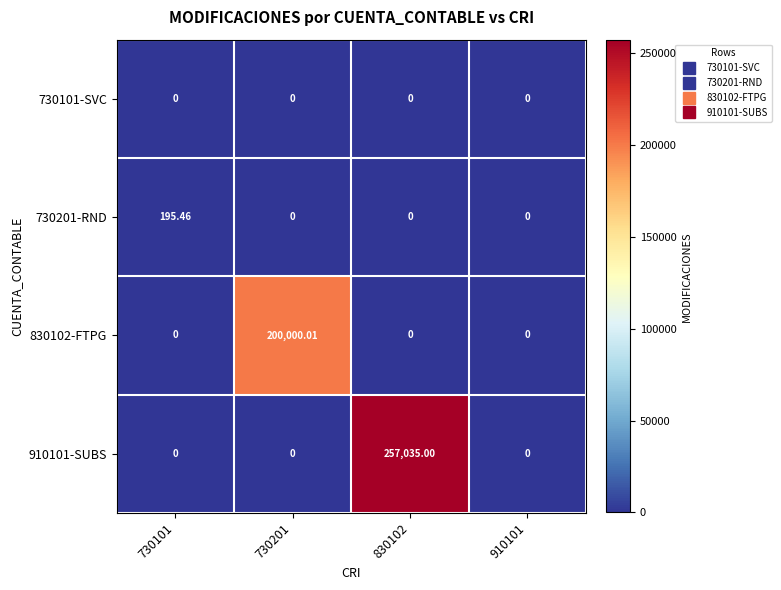

Is the value of 830102-FTPG at 730101 greater than the value of 910101-SUBS at 830102?

No